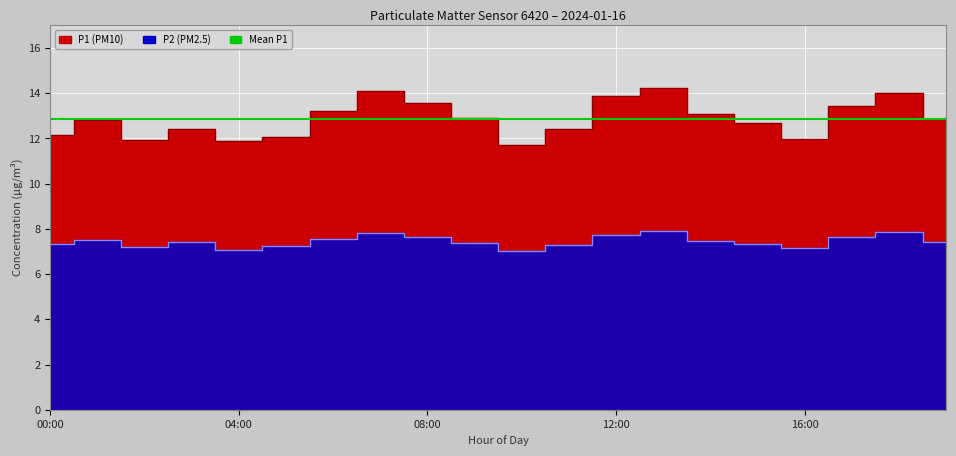

What value does the P1 series have at 10:00?

11.7